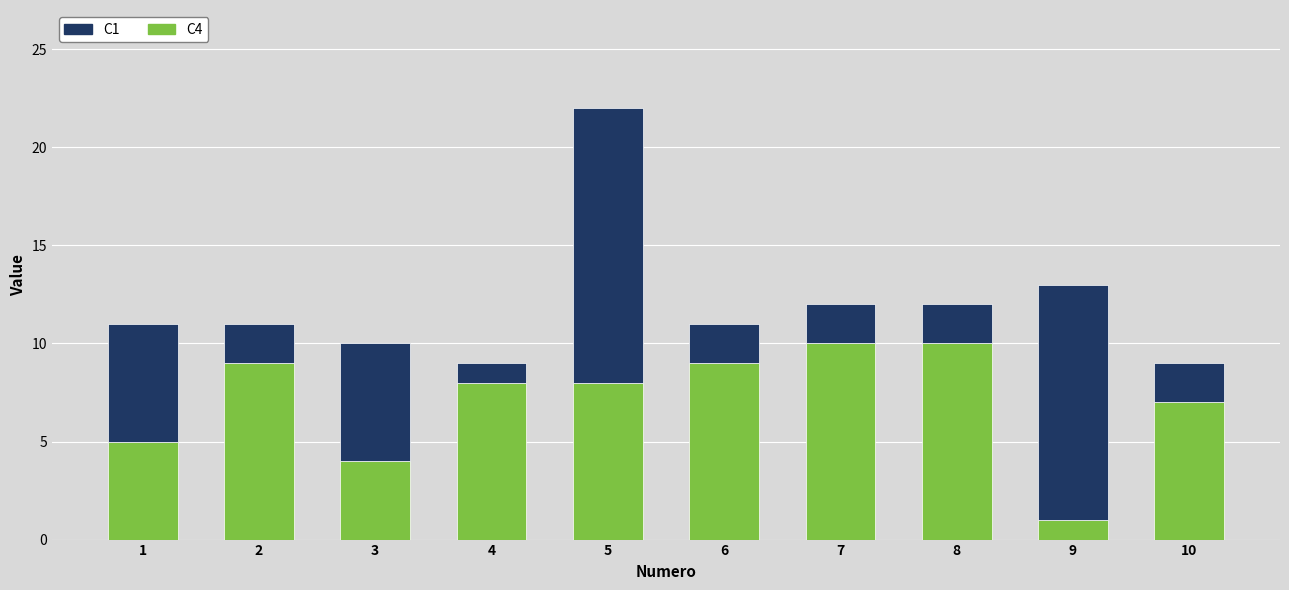

At which category is the sum across all series the highest?

5